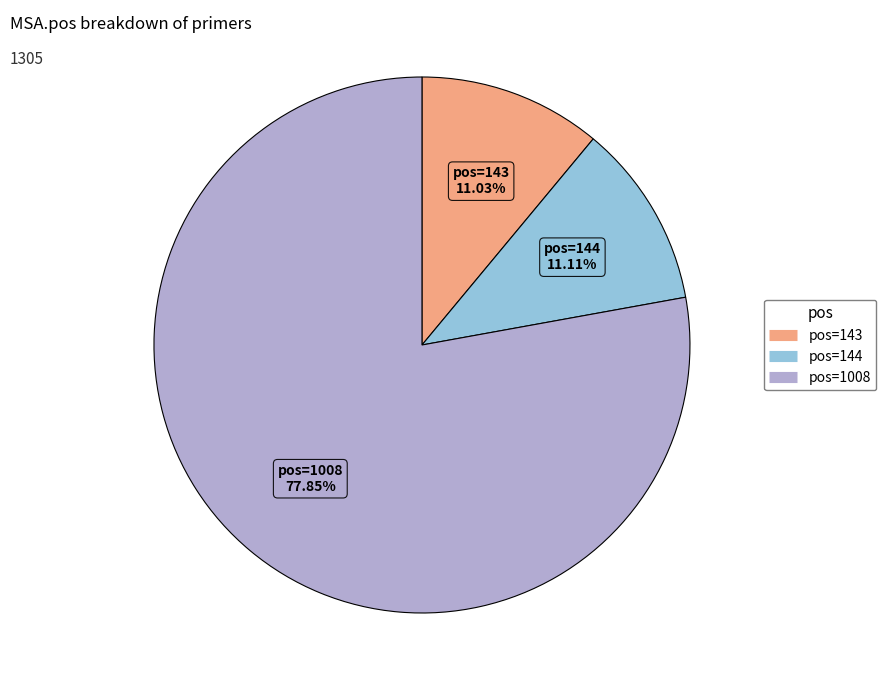

What is the smallest slice in the pie chart?

143